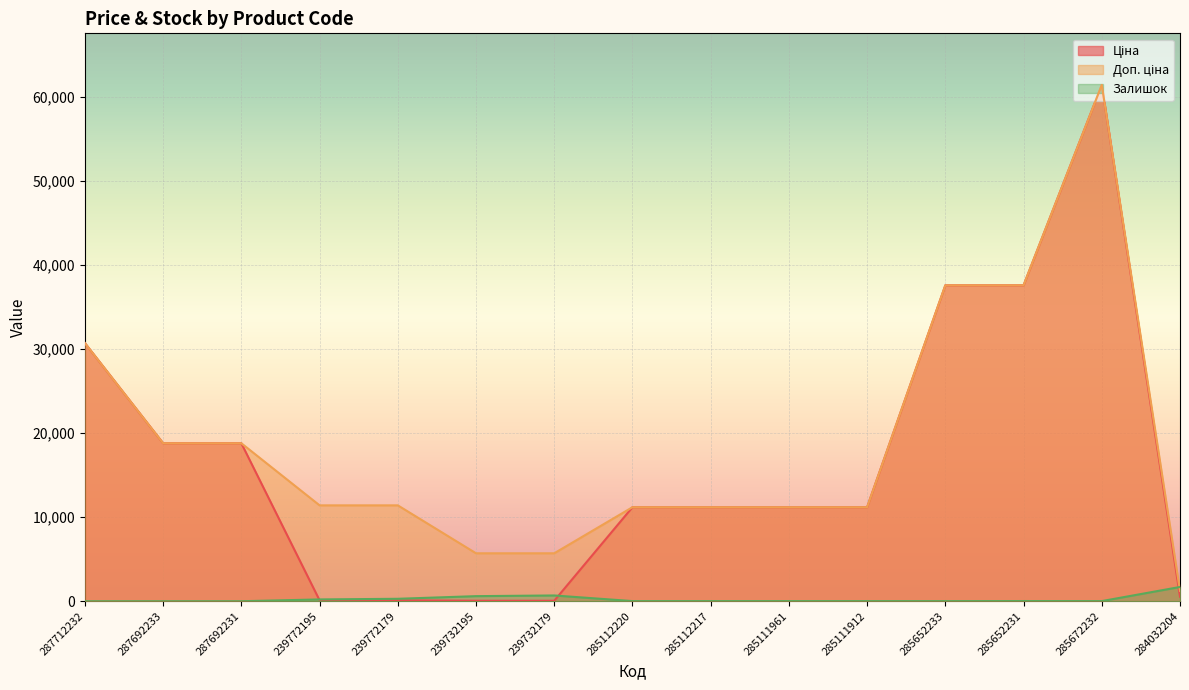

How many lines are shown in the chart?

3